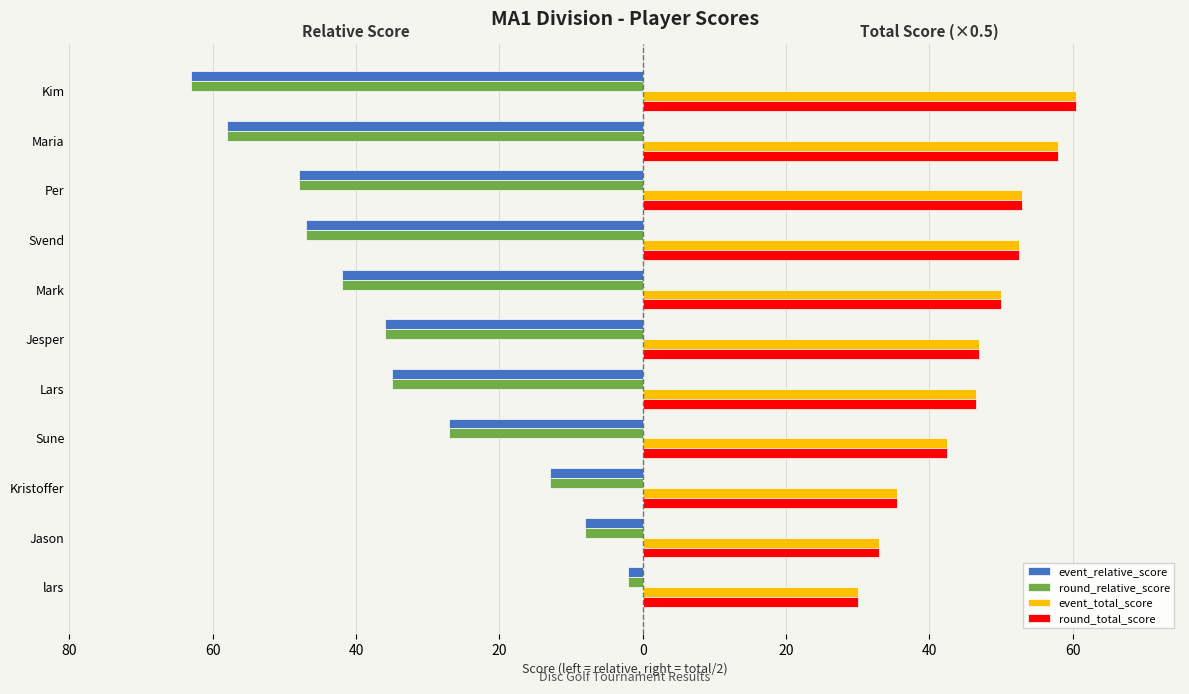

What are all the series names shown in the legend?

event_relative_score, round_relative_score, event_total_score, round_total_score